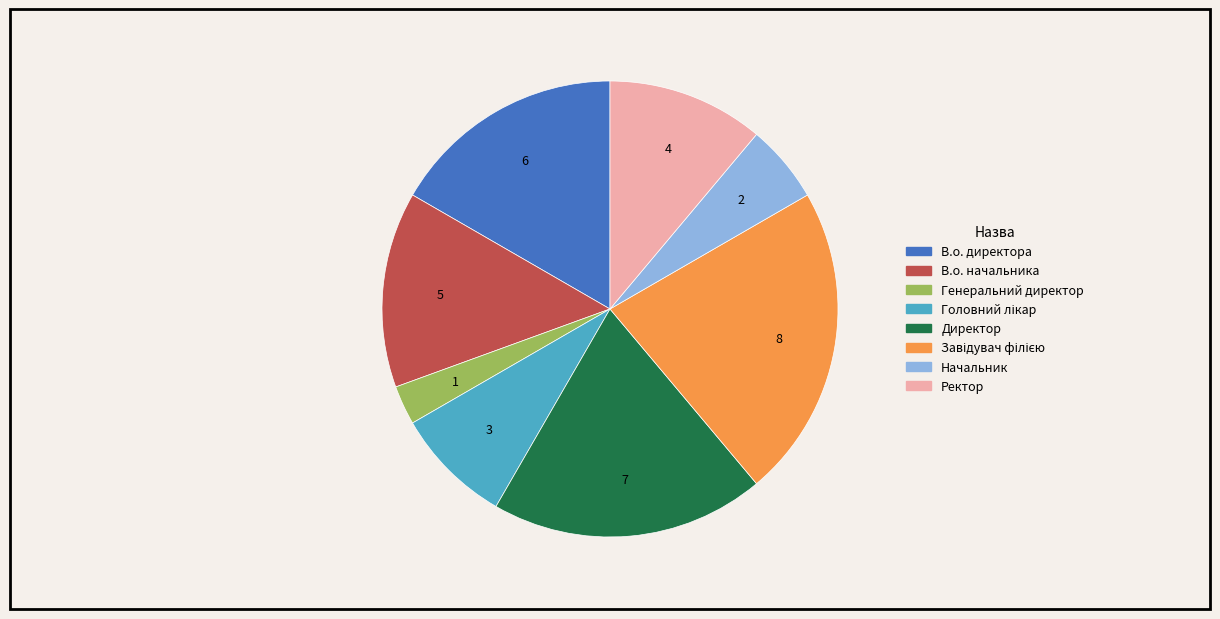

Does any single category account for the majority?

No